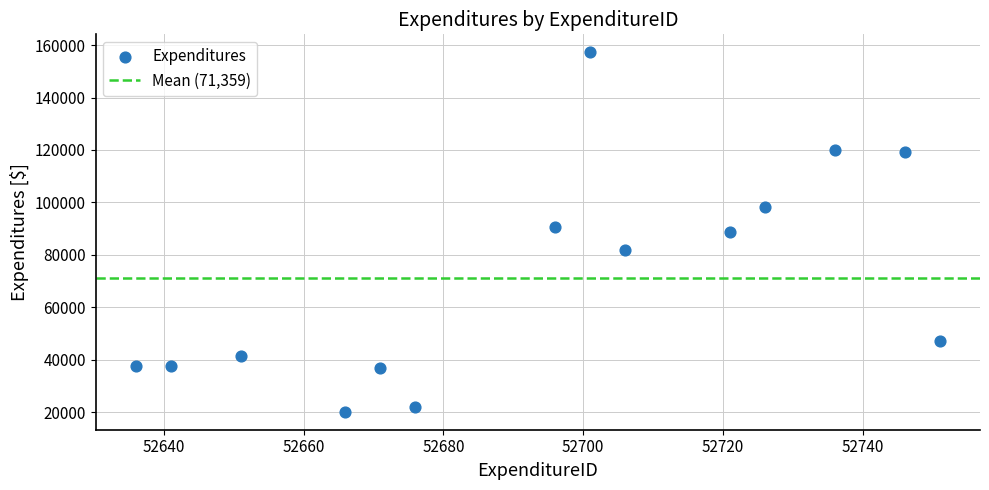

What is the range of Y values (max minus min)?

137003.8